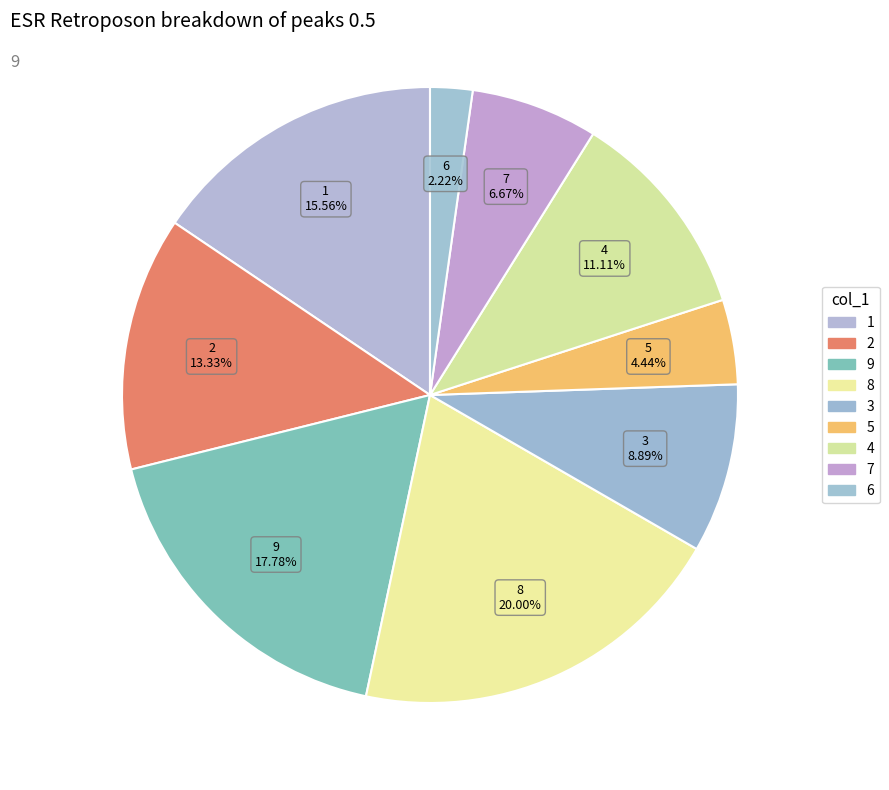

How many slices are in this pie chart?

9